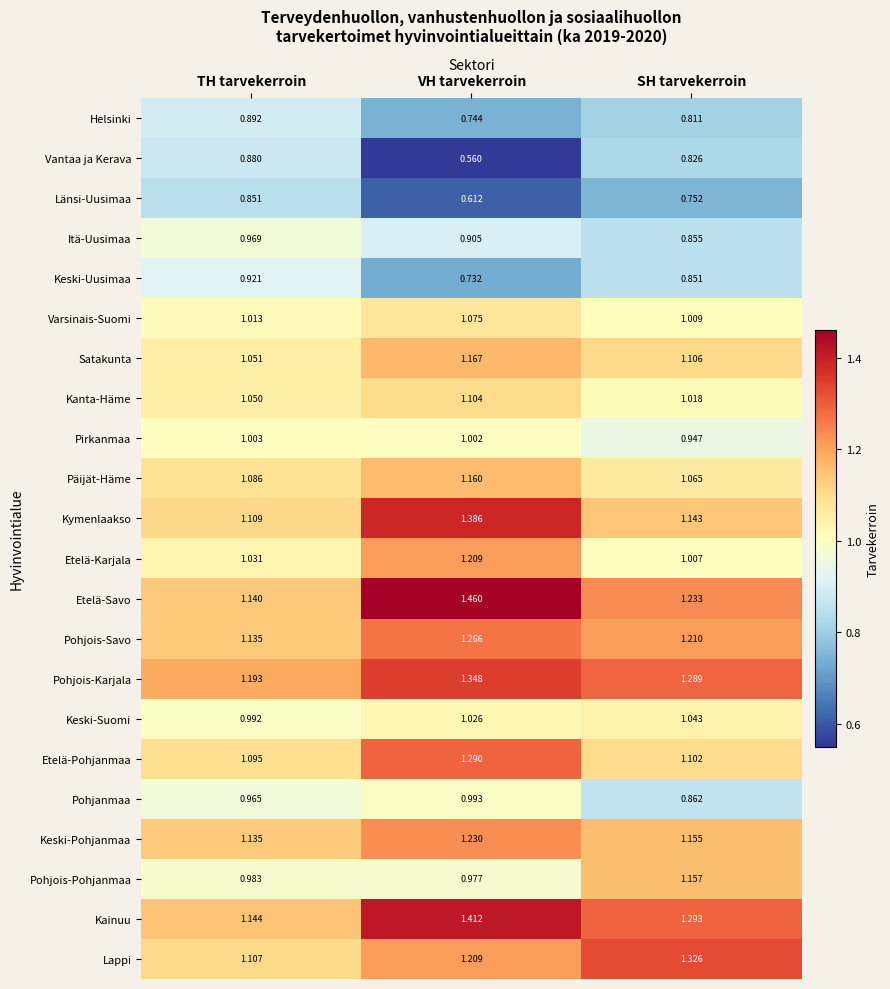

What is the total value across all series at SH tarvekerroin?

23.1